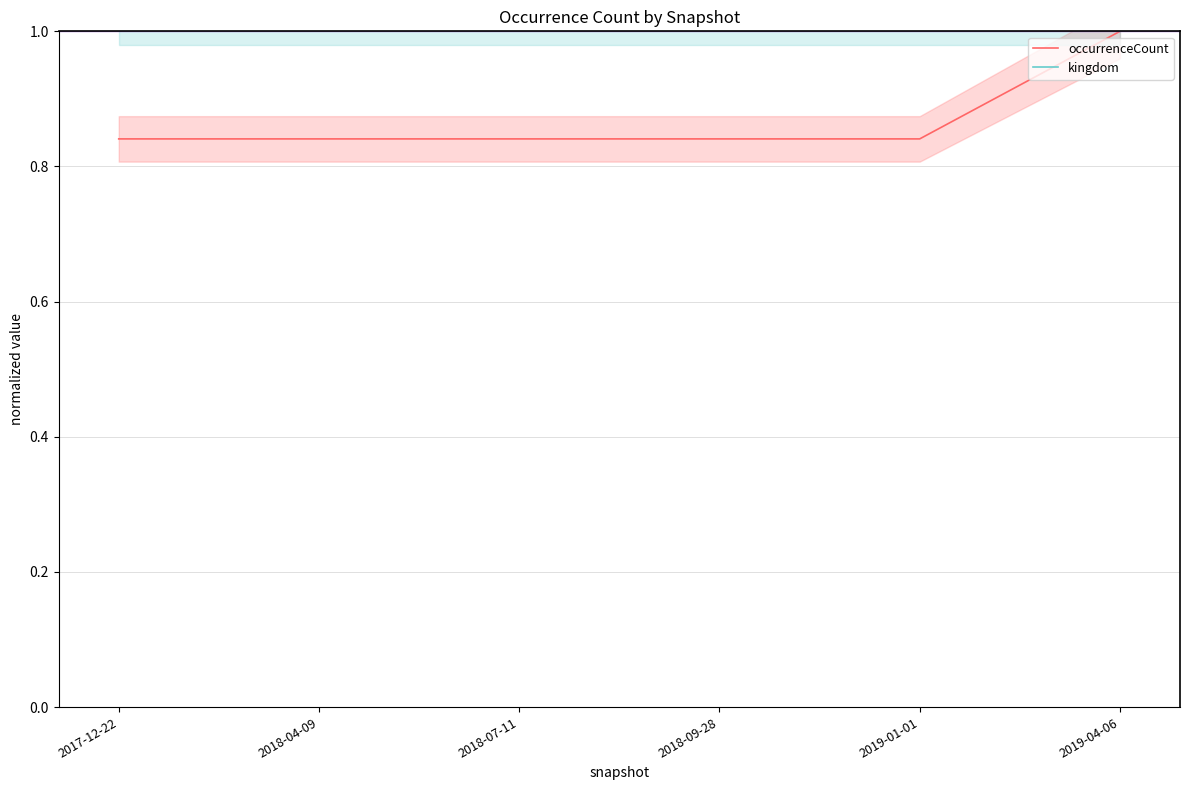

List the series in order of their peak value, highest first.

occurrenceCount, kingdom